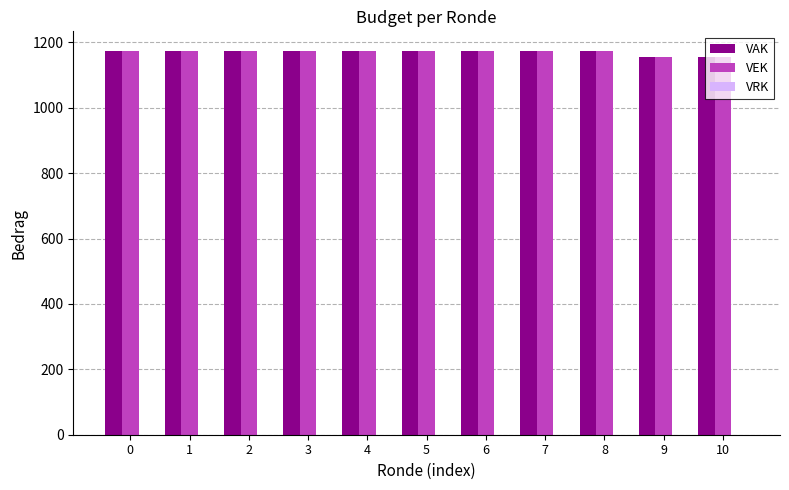

Is it true that VEK equals 1175 at 0?

True